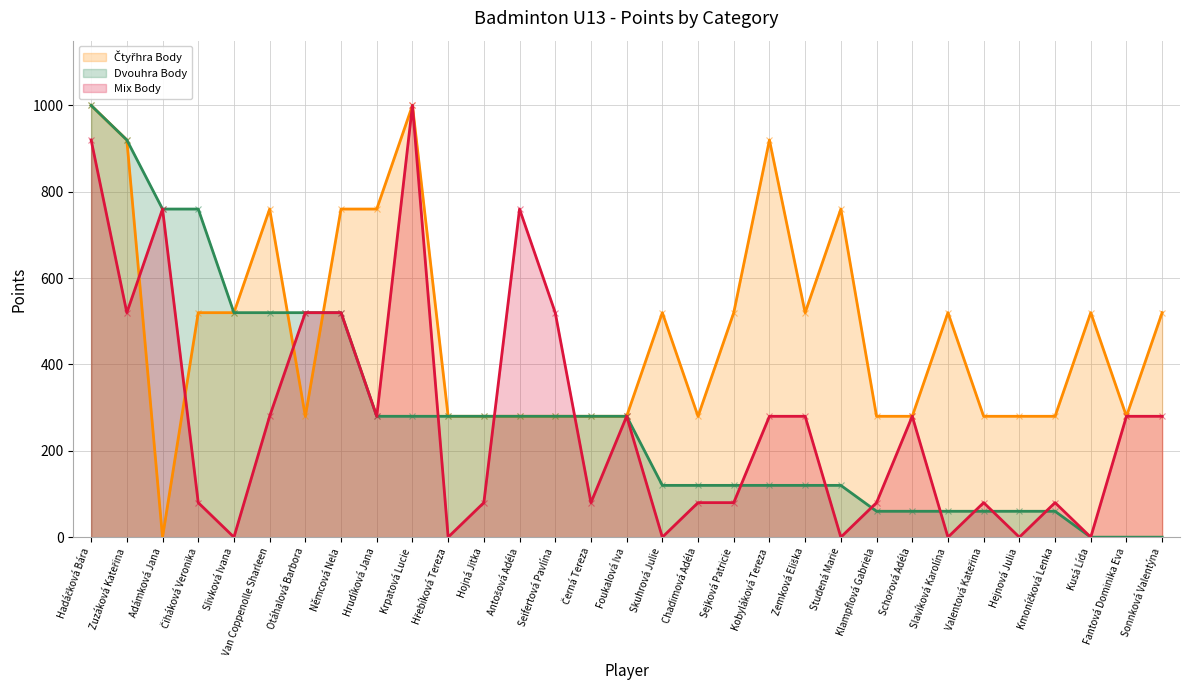

How many categories are shown in the chart?

31